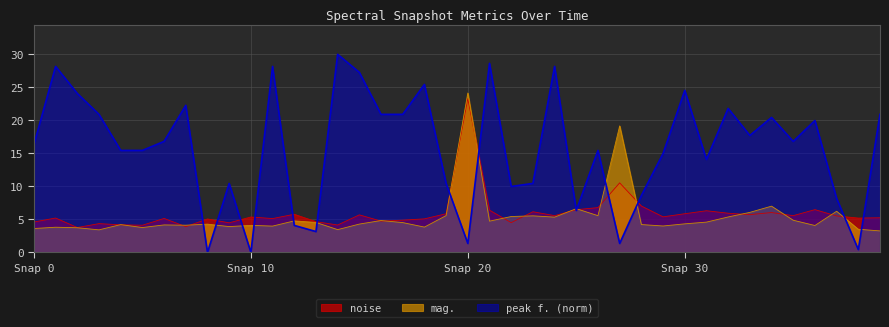

Where does the peak f. (norm) series first go above 16?

Snap 0